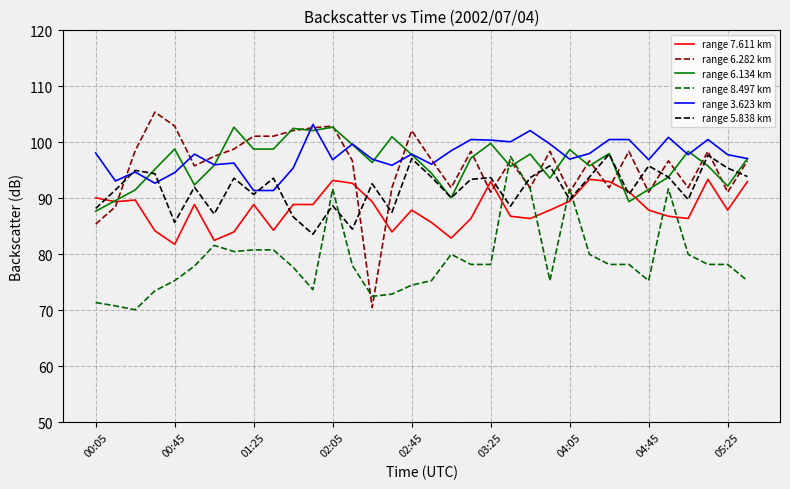

What is the highest value of the range 3.623 km series?

103.2